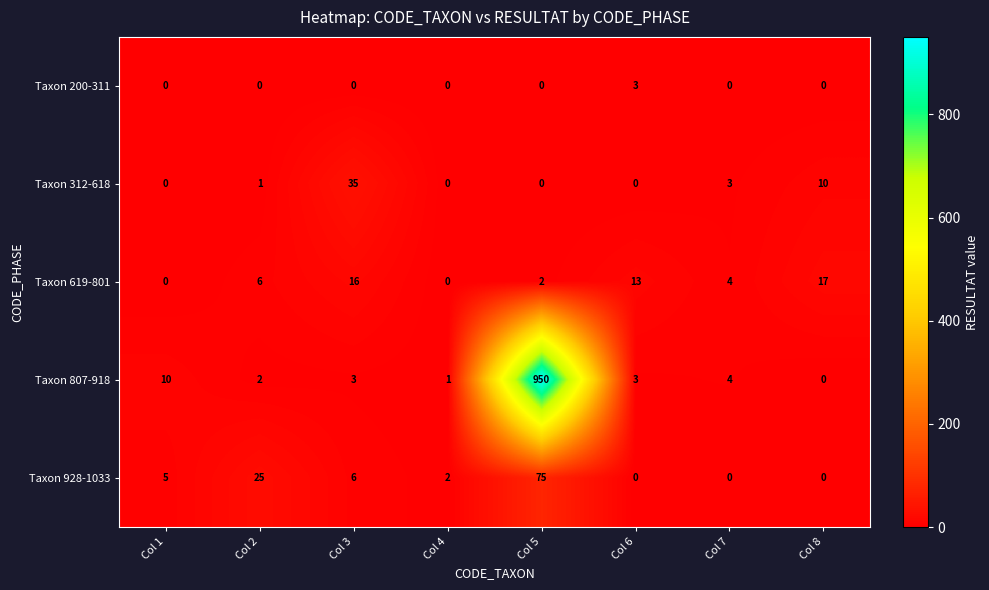

Which series has the widest spread of values?

Taxon 807-918